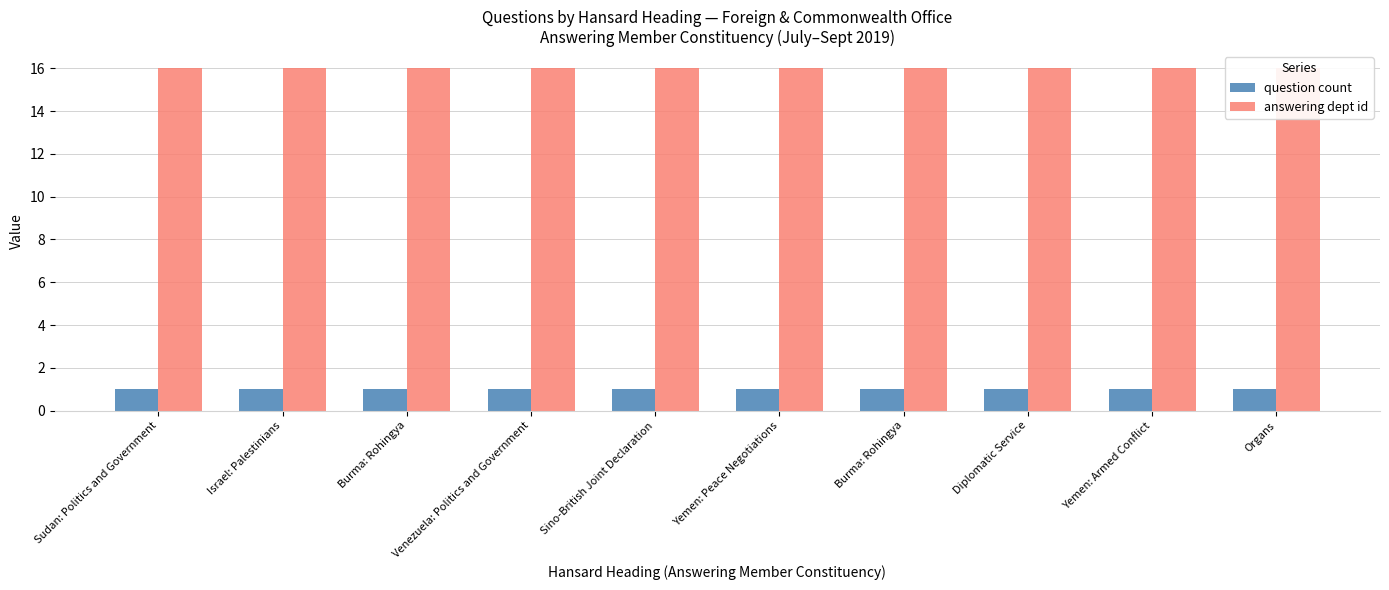

At which label does question count reach its peak?

Sudan: Politics and Government